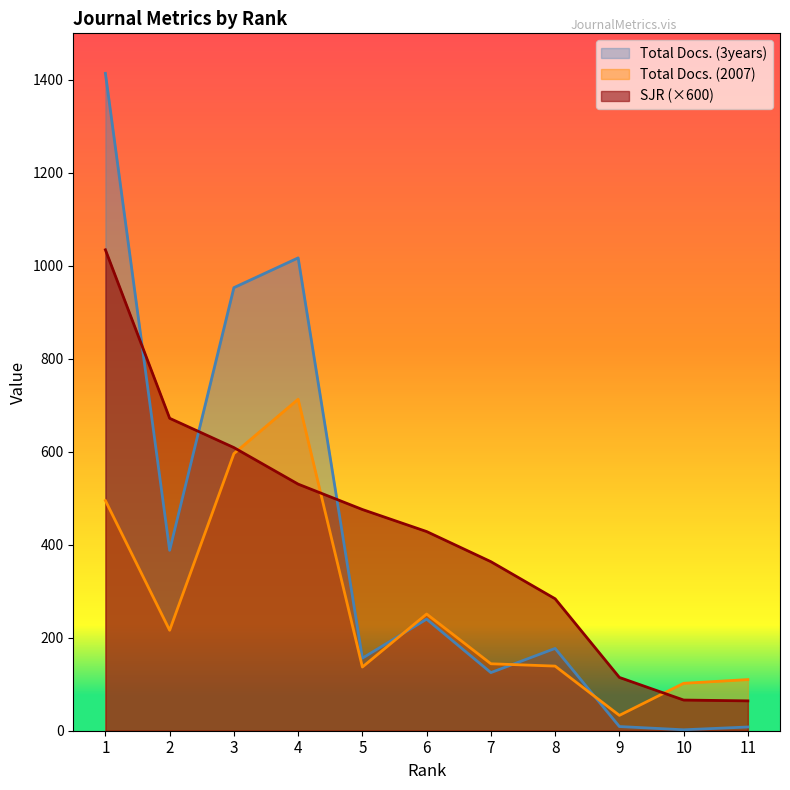

What is the sum of the Total Docs. (2007) values at 2 and 10?

318.0